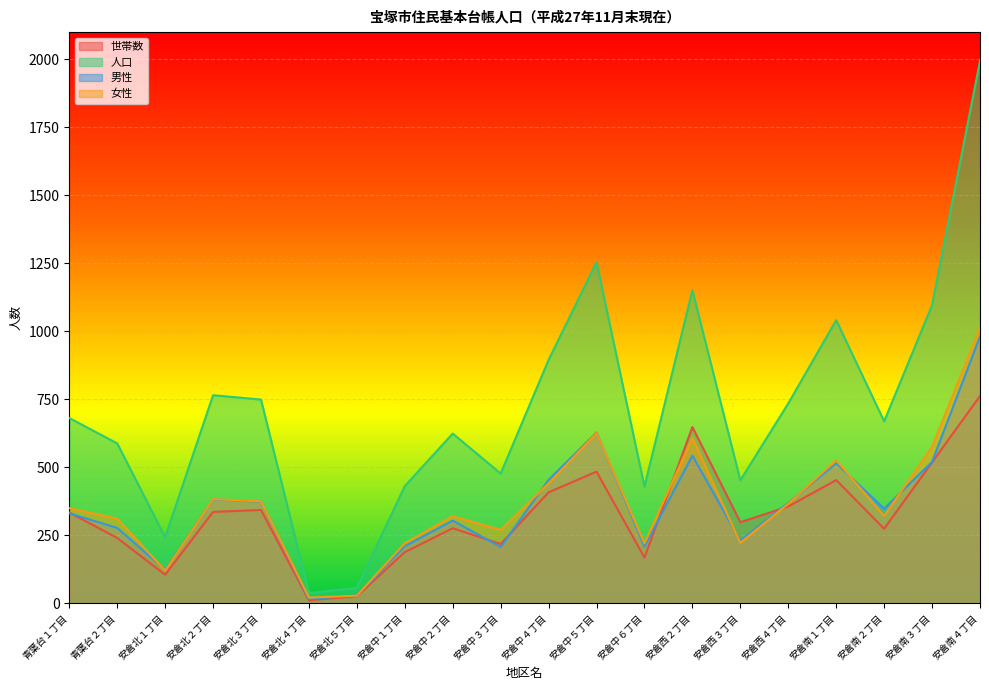

True or false: 人口 and 女性 intersect in this chart.

False